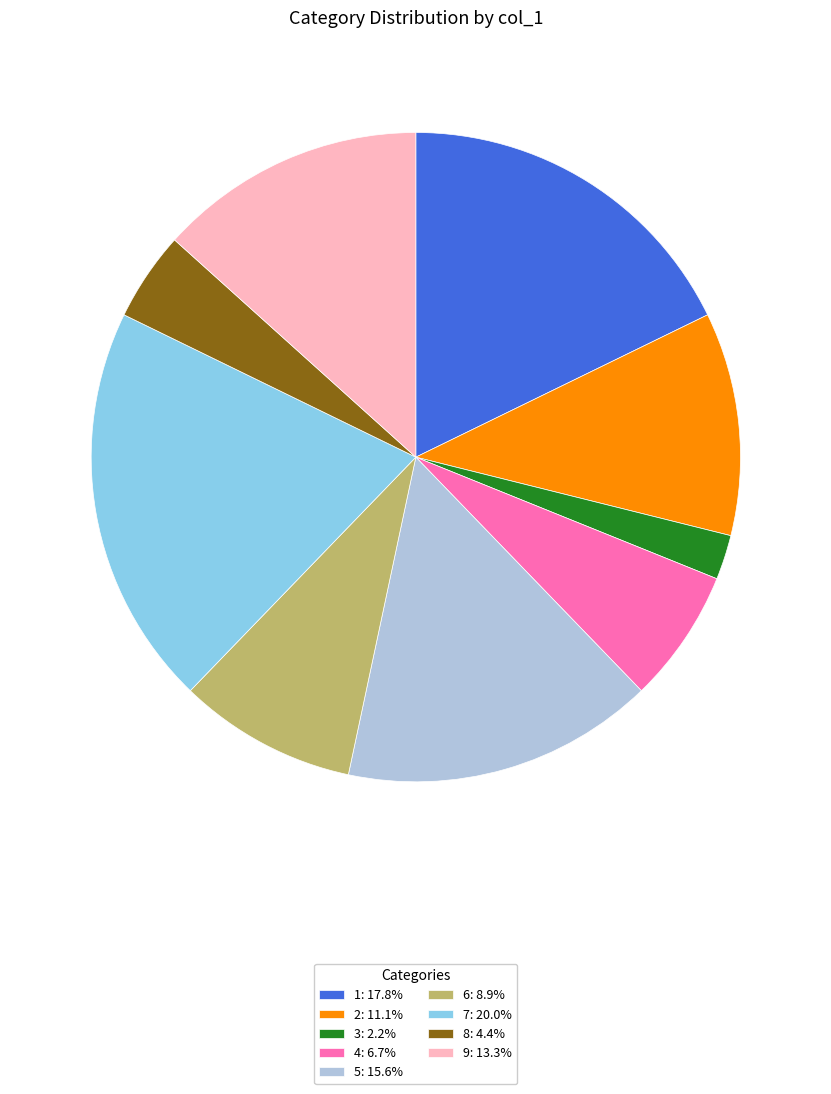

Is 8: 4.4% the majority of the pie?

No